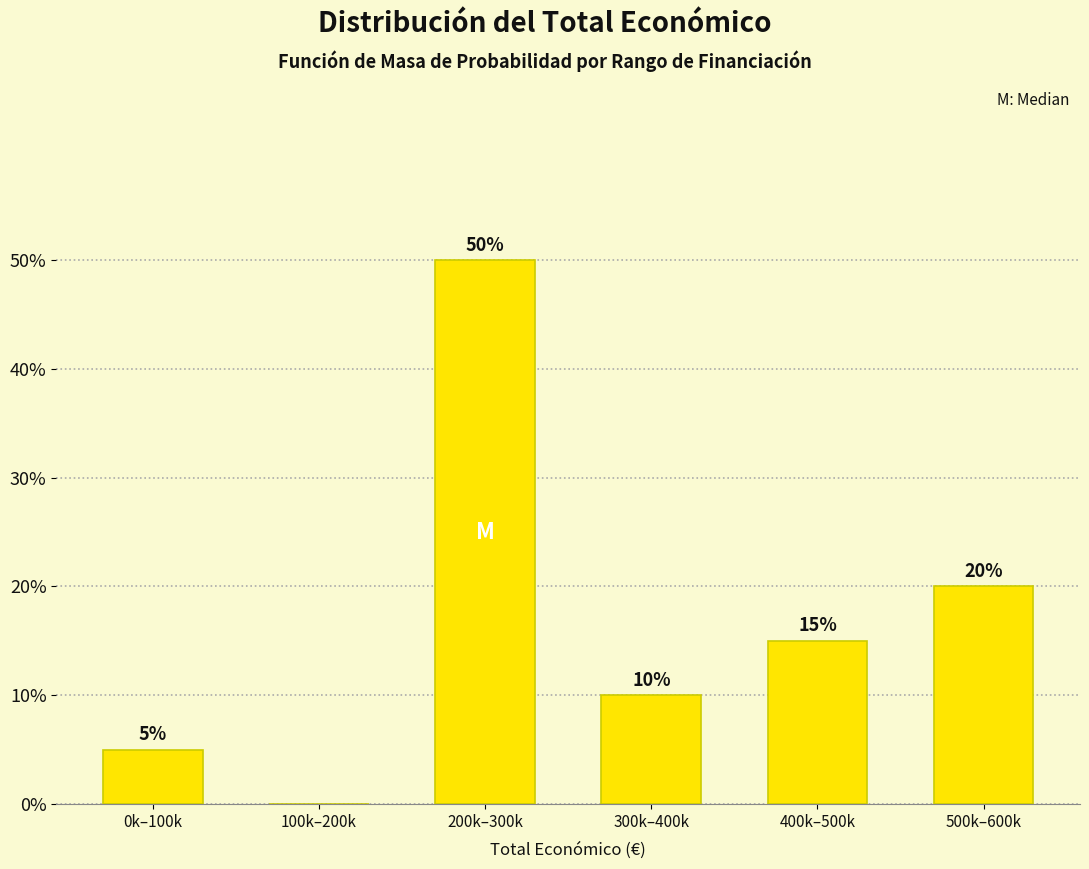

Reading left to right, transcribe all the data shown in this chart.

0k–100k=5	100k–200k=0	200k–300k=50	300k–400k=10	400k–500k=15	500k–600k=20